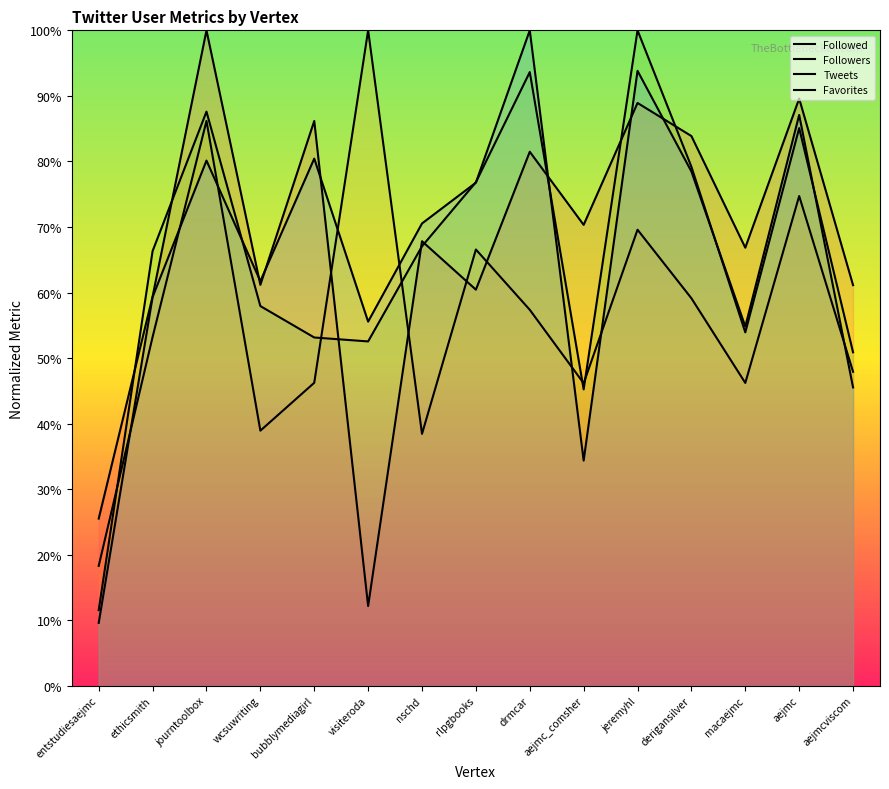

Which category has the highest value in the Favorites series?

drmcar